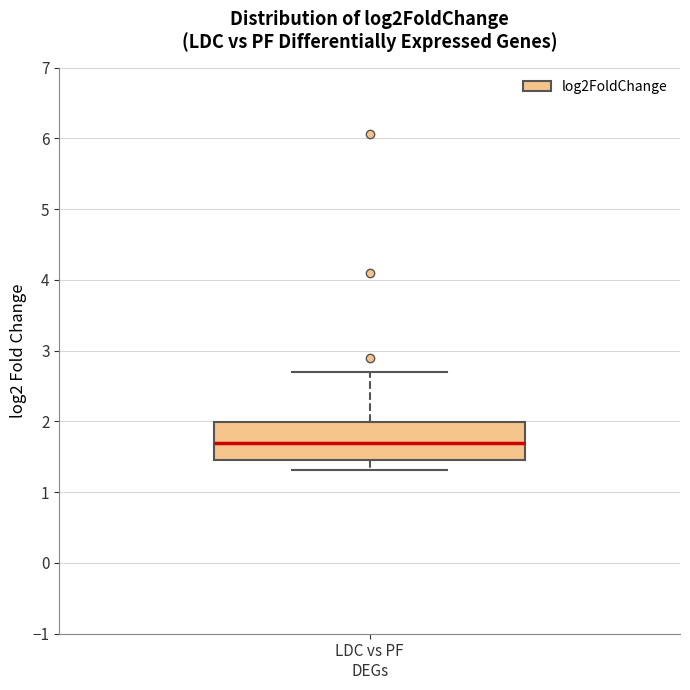

Read this box plot against the y-axis: the position of the median line, the range covered by the box, and the ends of both whiskers. The values are not printed on the chart, so give them approximately, as read against the axis.

median 1.7, box 1.5 to 2.0, whiskers 1.3 to 2.7